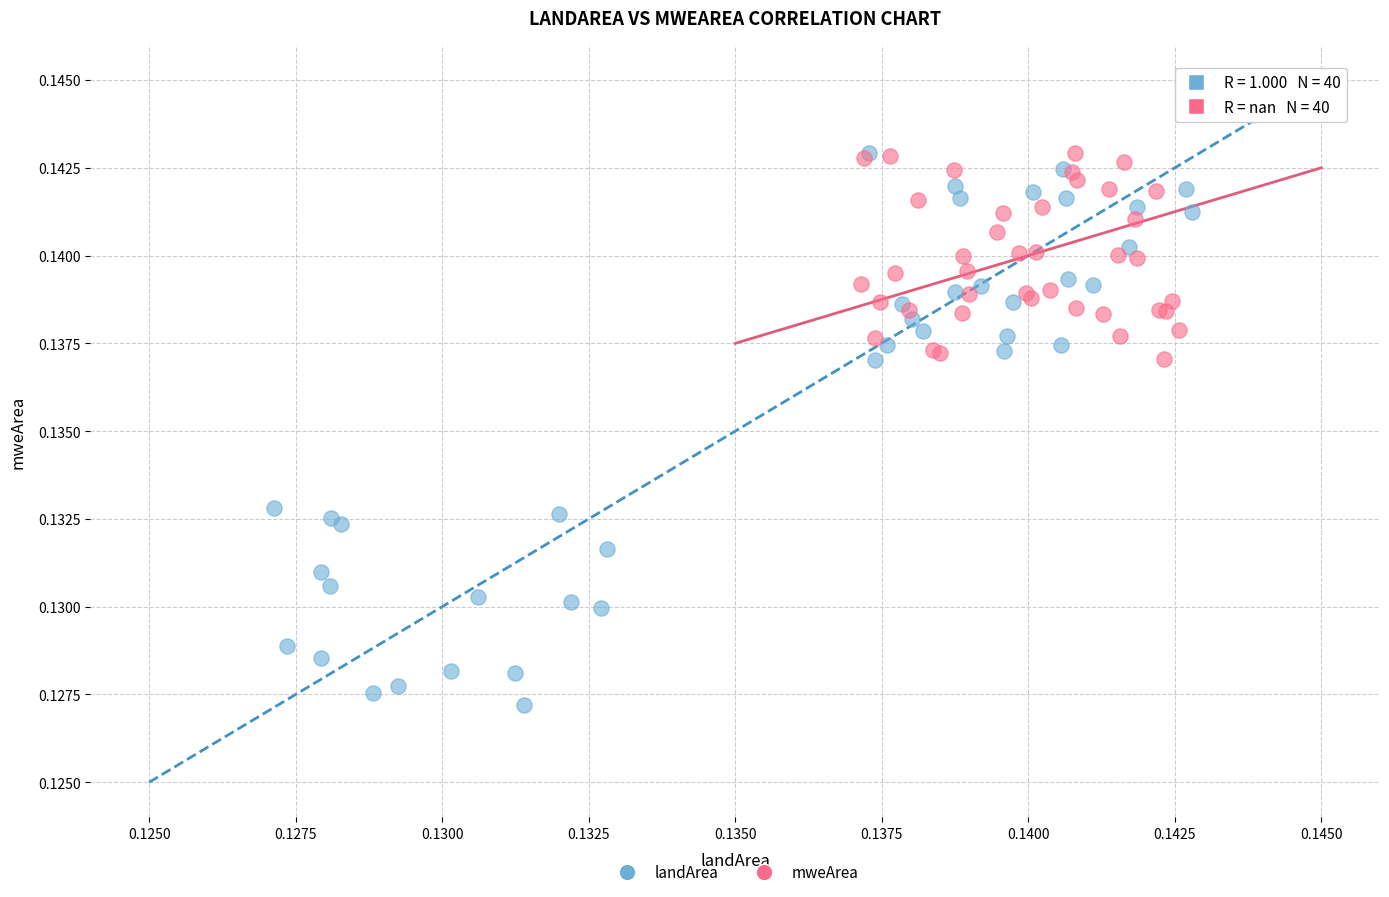

Which series has the largest Y range (max minus min)?

landArea